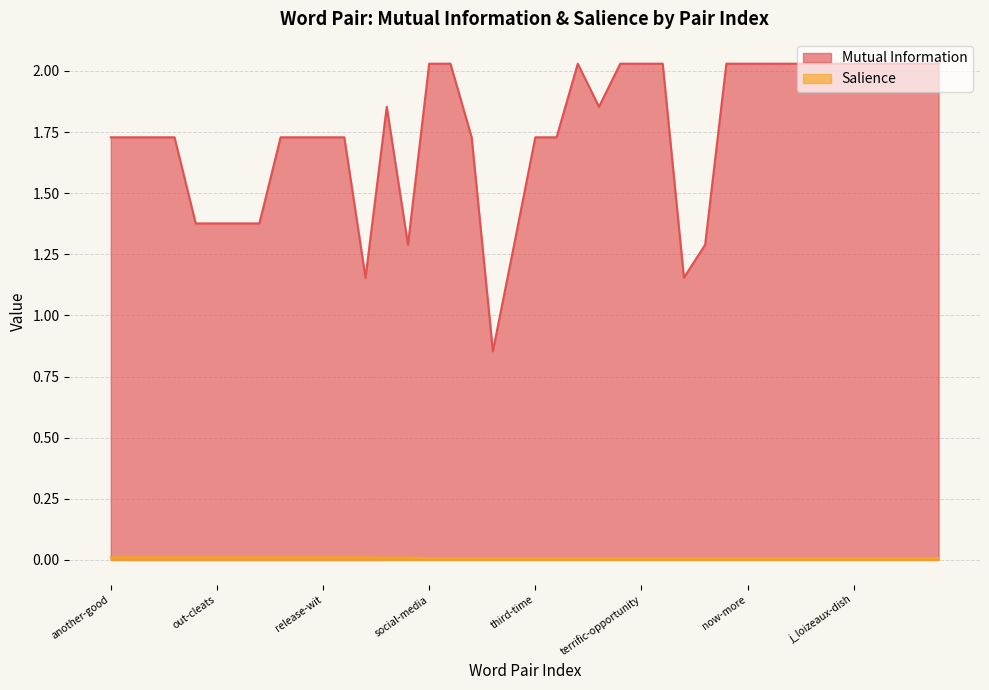

Count the number of data series in this chart.

2